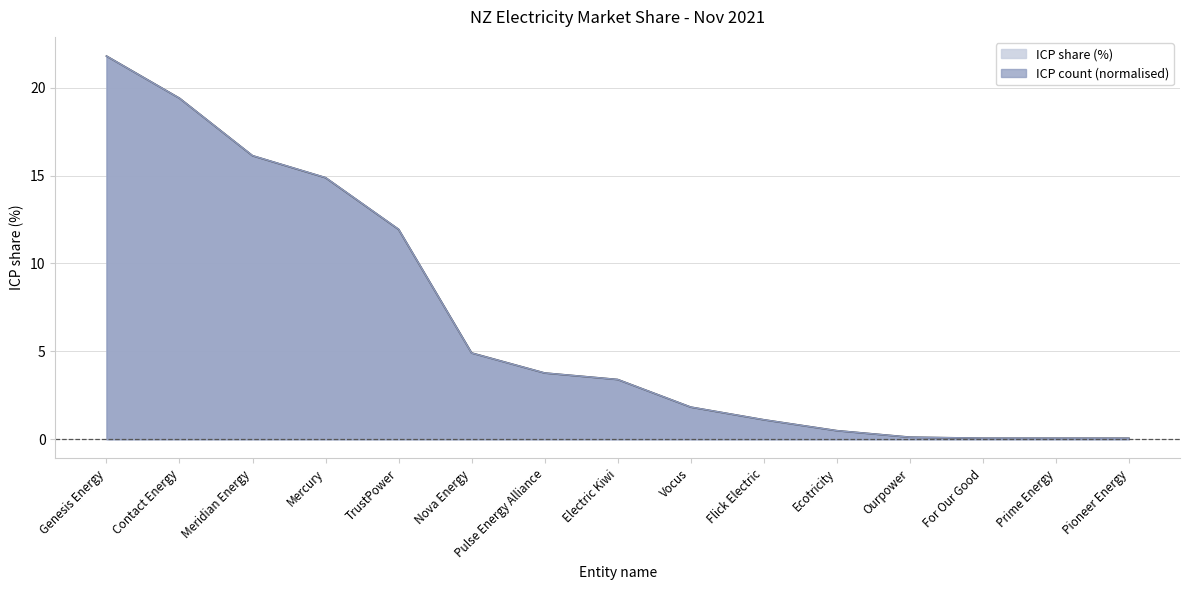

Which label corresponds to the smallest value in the chart?

Pioneer Energy